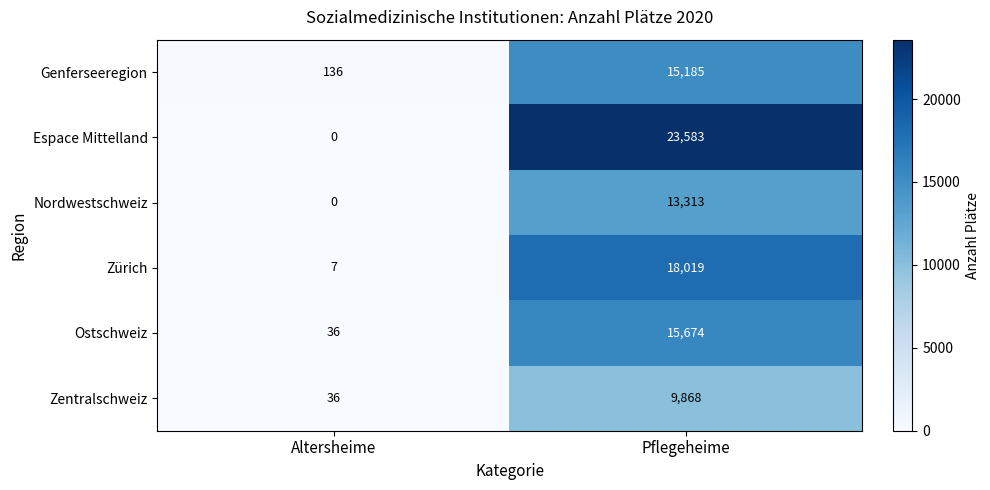

Which label corresponds to the largest value in the chart?

Pflegeheime